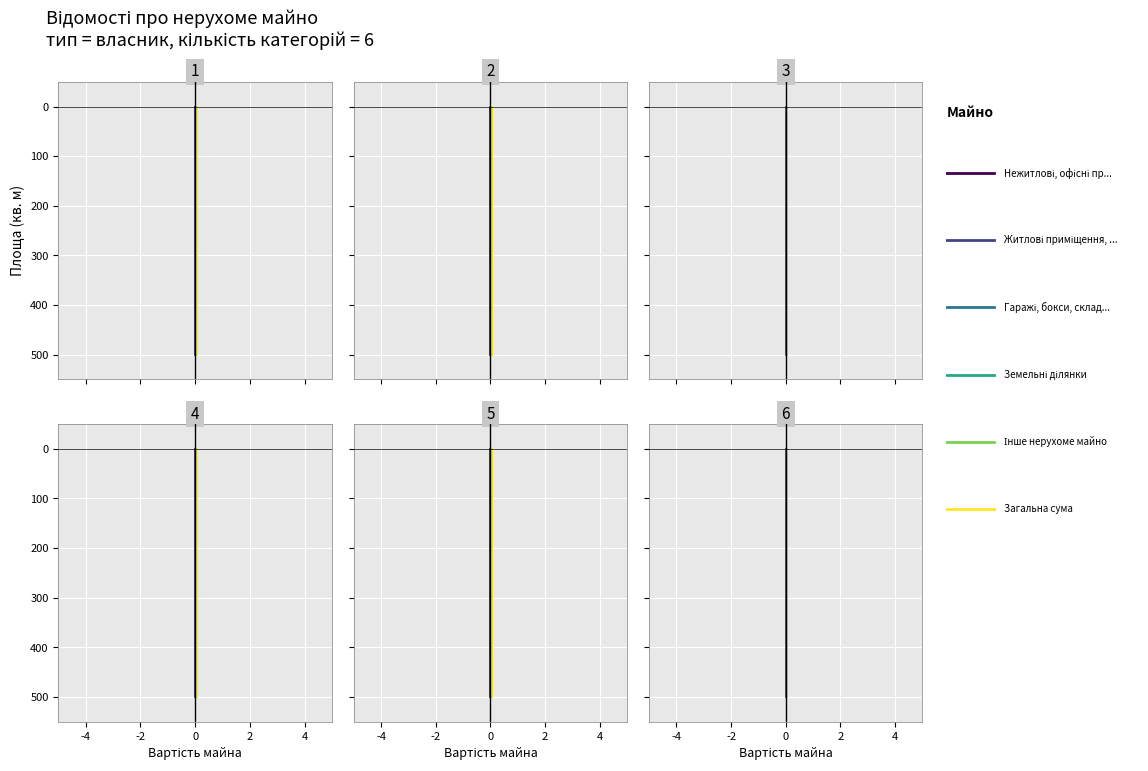

The value of Нежитлові, офісні приміщення, будинки at 0 is 0. True or false?

True